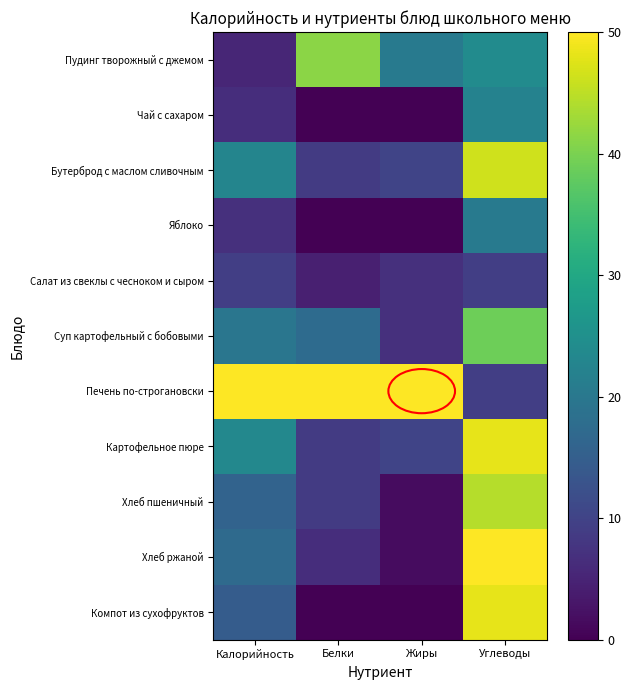

At which category does the chart reach its minimum across all series?

Белки